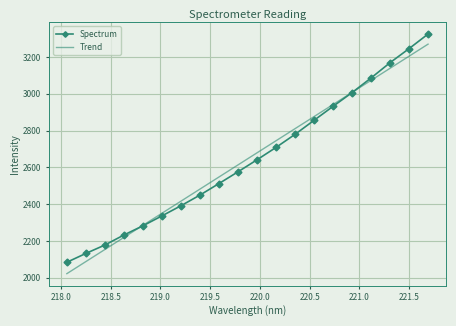

What is the greatest value displayed?

3324.5